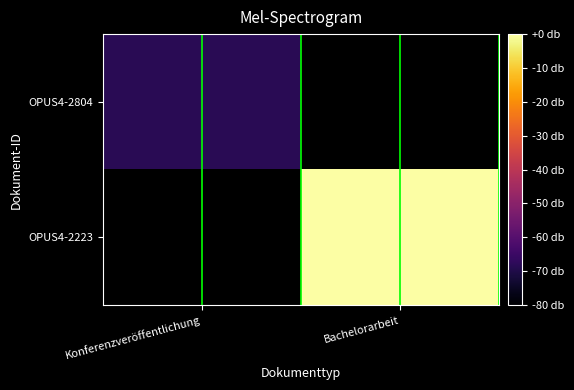

List the series in order of their overall mean, lowest first.

OPUS4-2804, OPUS4-2223